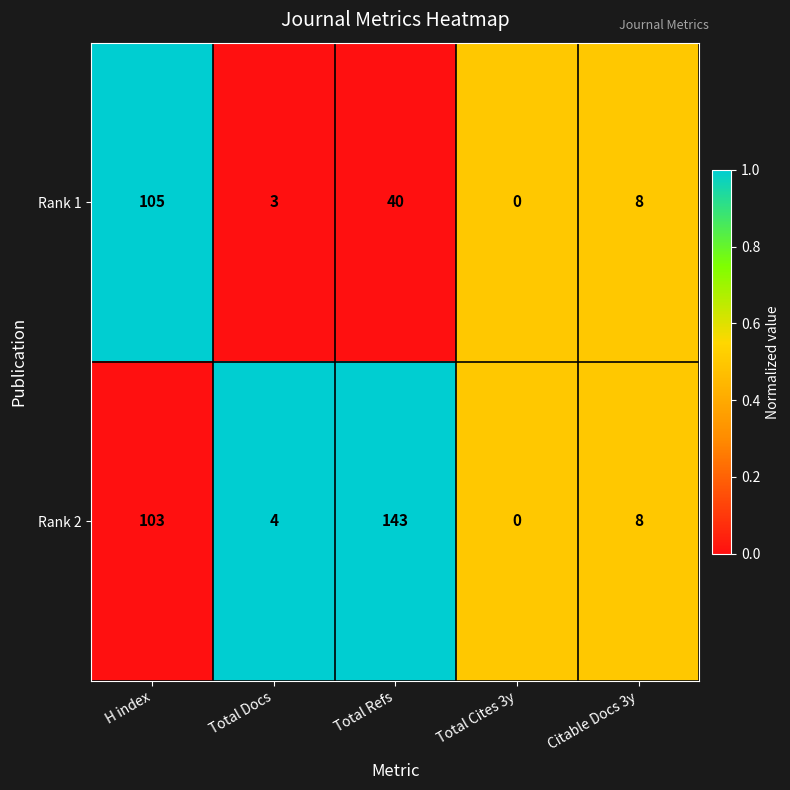

Which series has the widest spread of values?

Rank 2